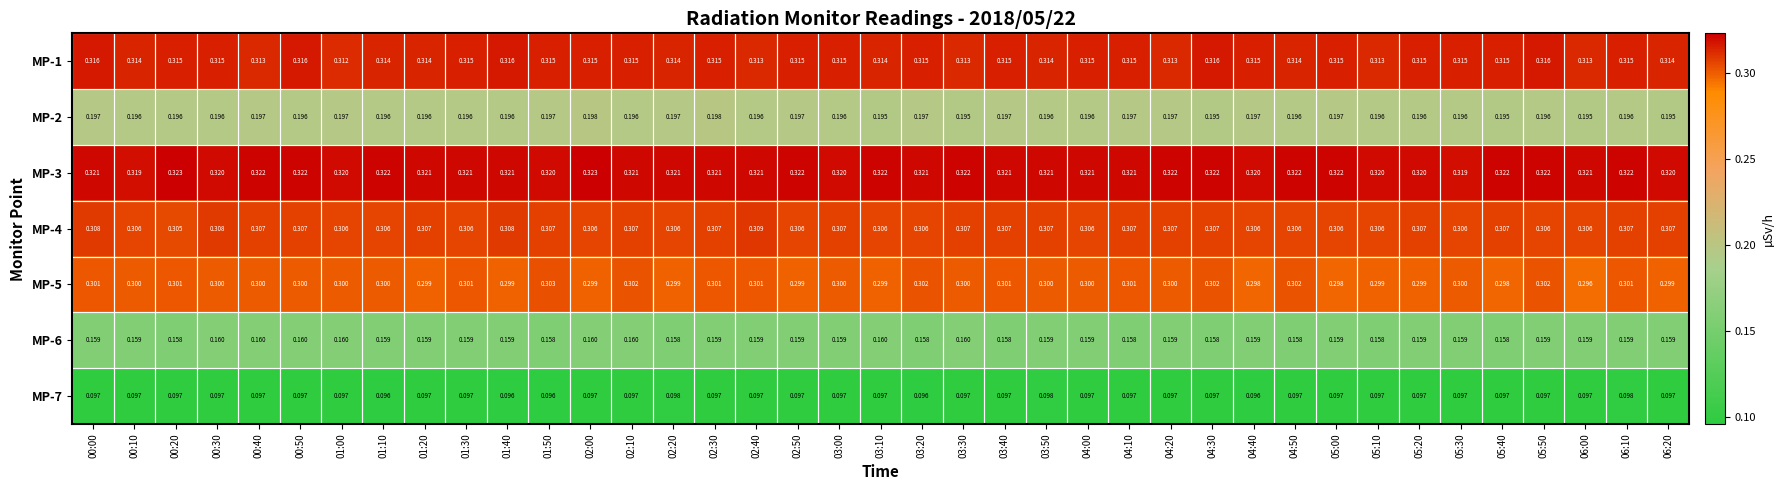

Is the value of MP-7 at 04:00 greater than the value of MP-2 at 04:30?

No